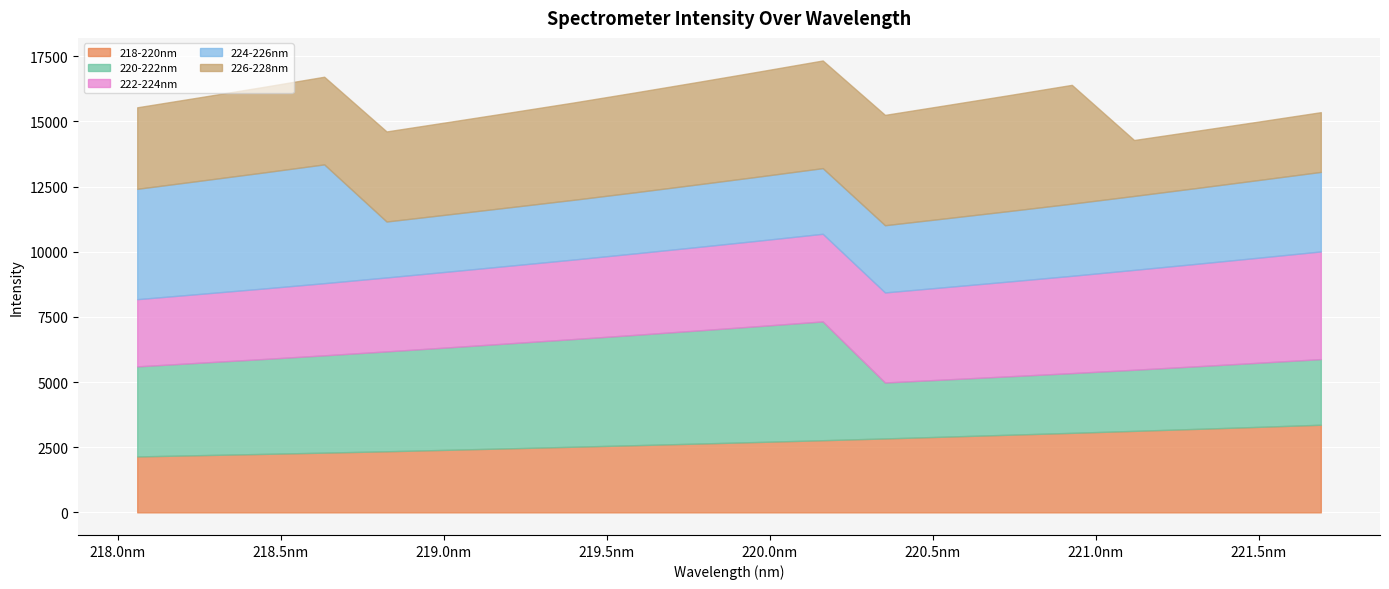

What is the maximum value for 218-220nm?

3362.2